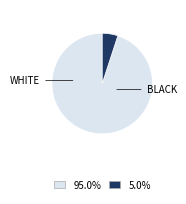

Is there any slice that represents more than half of the pie?

Yes